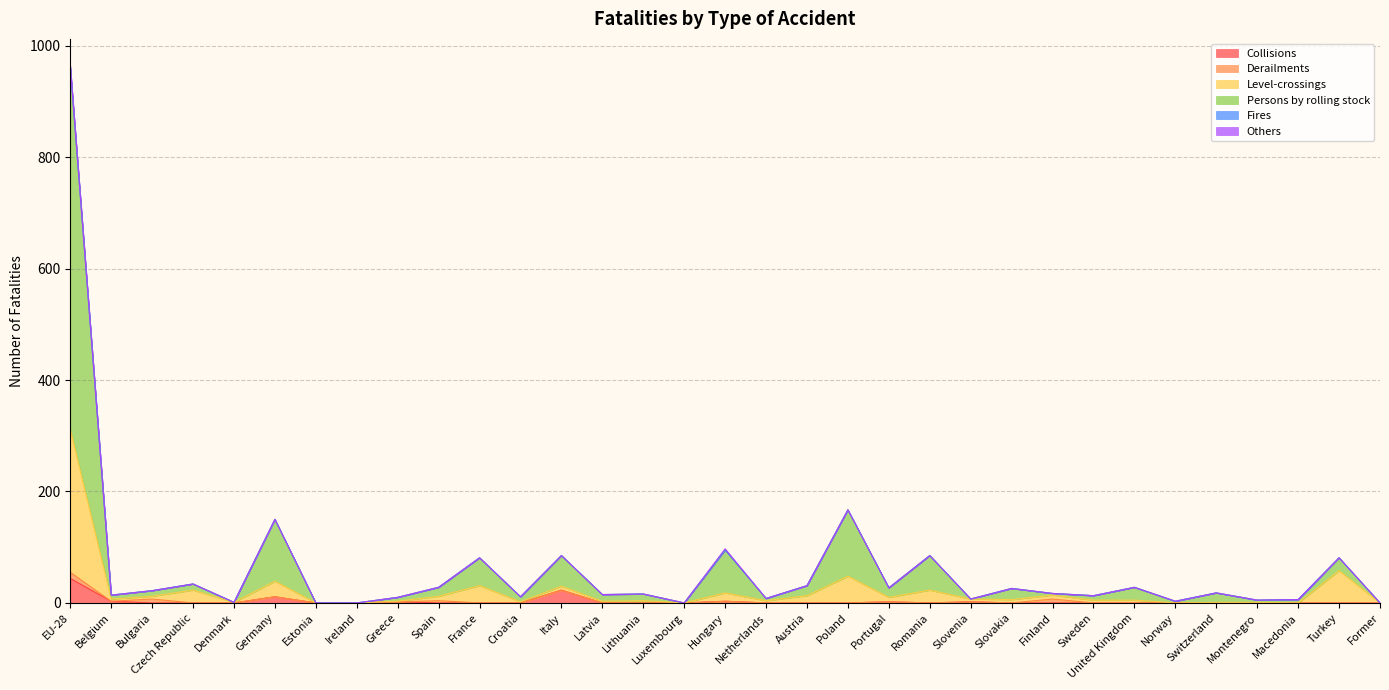

In Level-crossings, how many points are higher than both neighbors (excluding endpoints)?

10